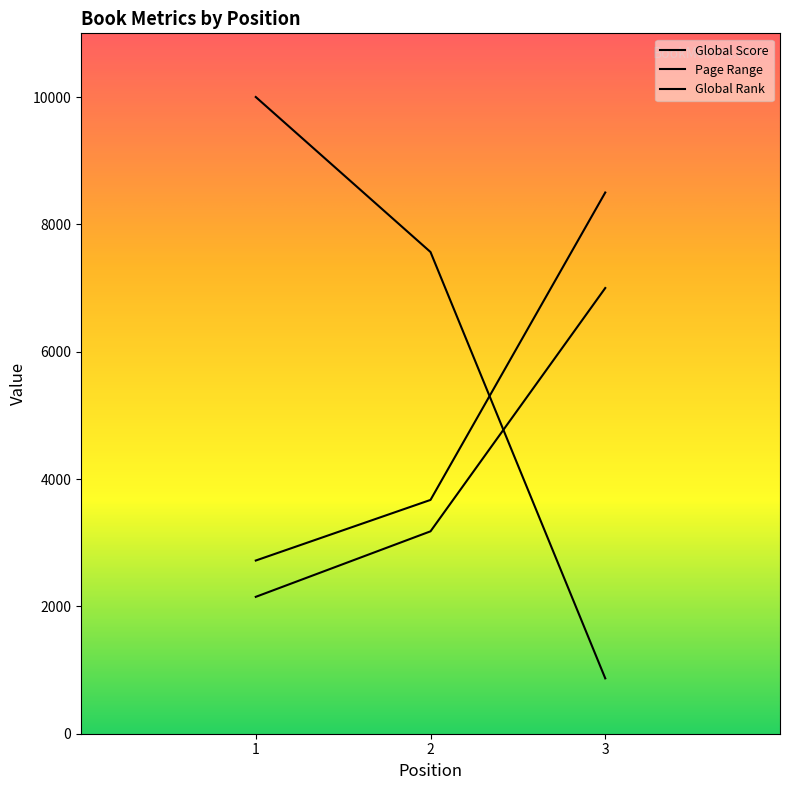

Is it true that Page Range equals 2121.0 at 2?

False